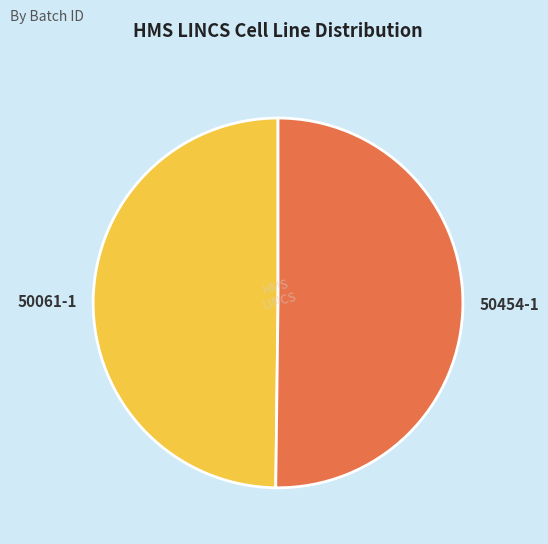

How many segments does this pie chart have?

2